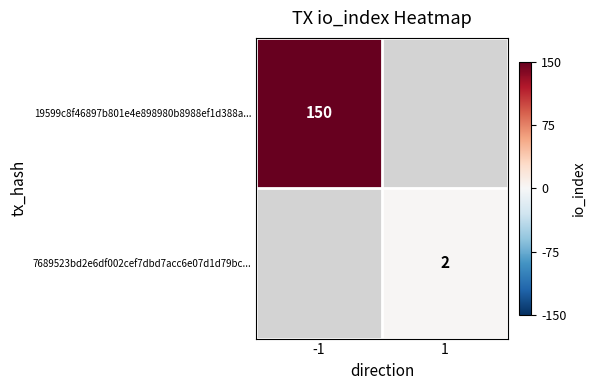

Is it true that 7689523bd2e6df002cef7dbd7acc6e07d1d79bc... equals 2 at 1?

True